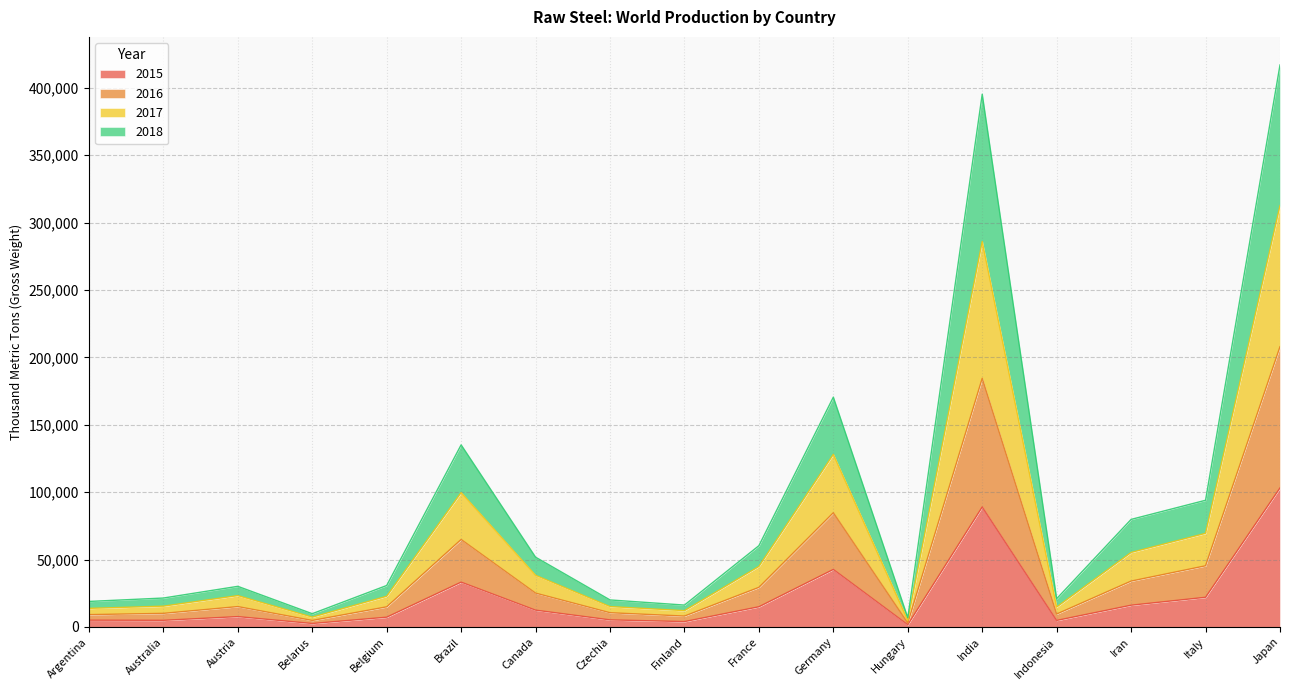

What is the minimum value for 2015?

1675